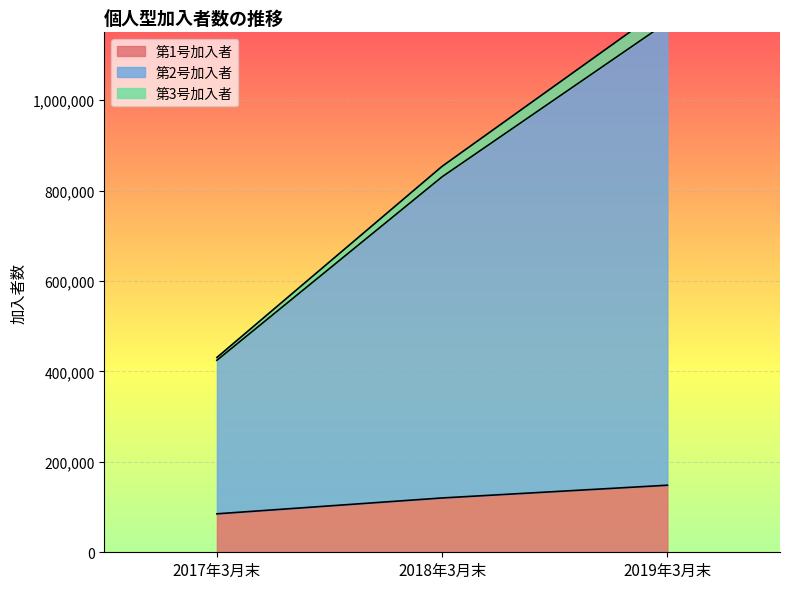

True or false: 第3号加入者 has a value of 1129093 at 2018年3月末.

False